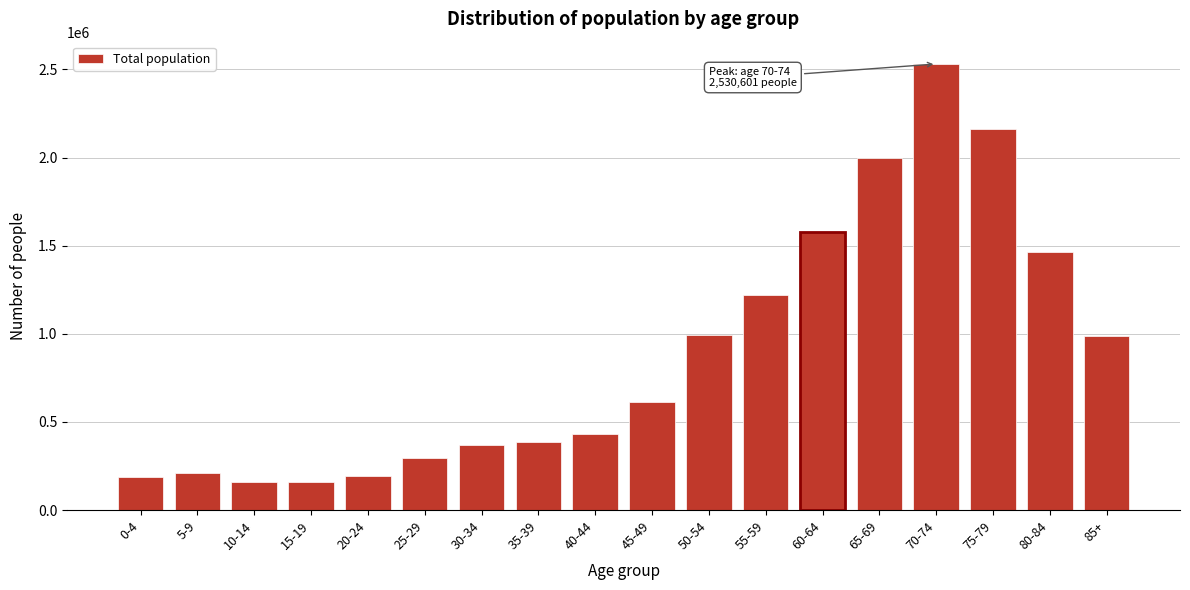

What is the difference between the second highest and second lowest values?

2000293